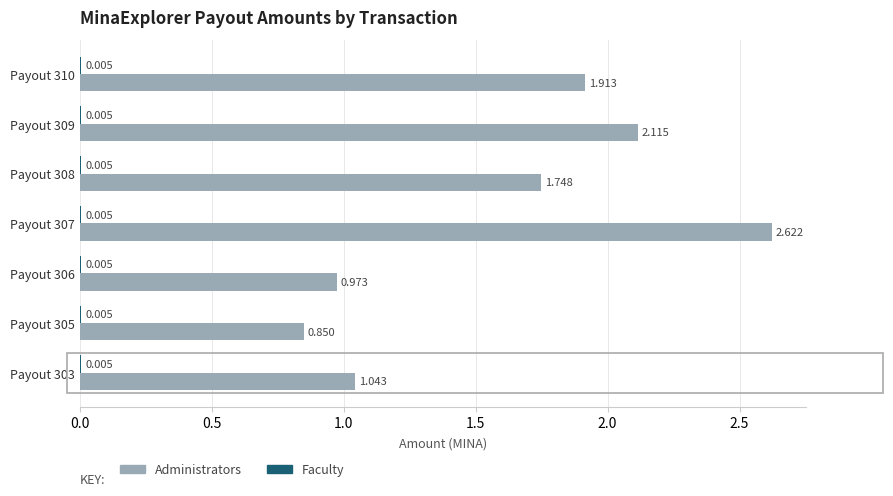

Which series changed the most between Payout 310 and Payout 303?

Administrators